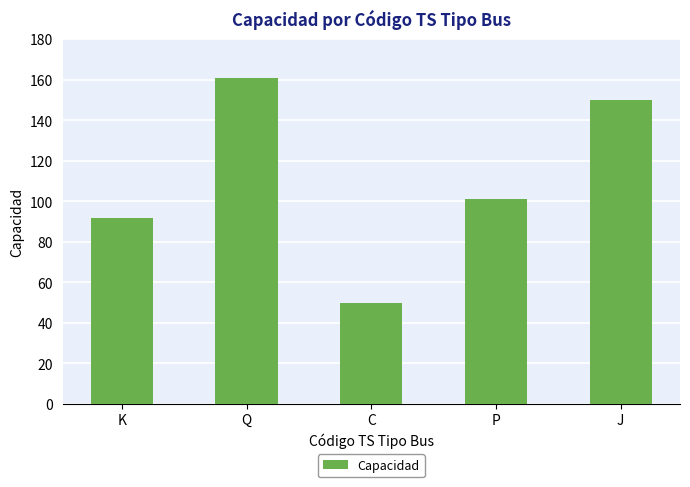

At which label is the value closest to 105?

P